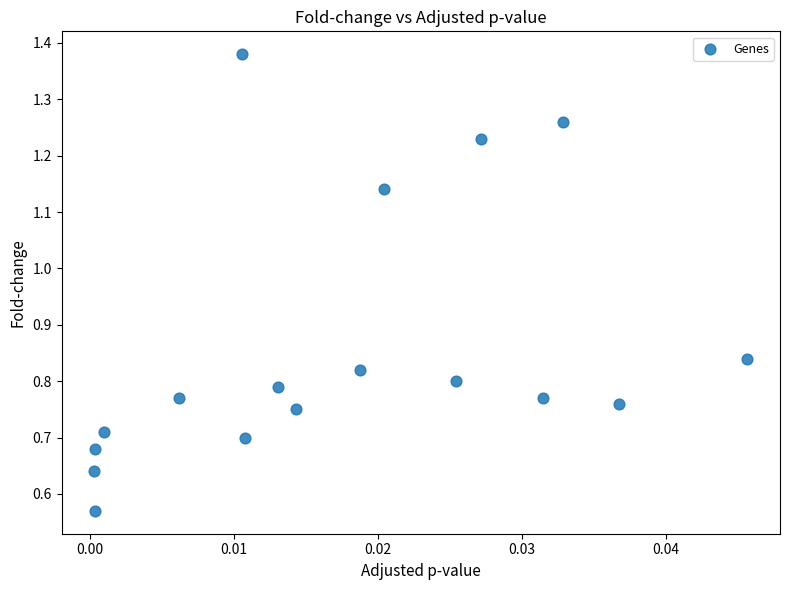

Count the number of points in this scatter plot.

17